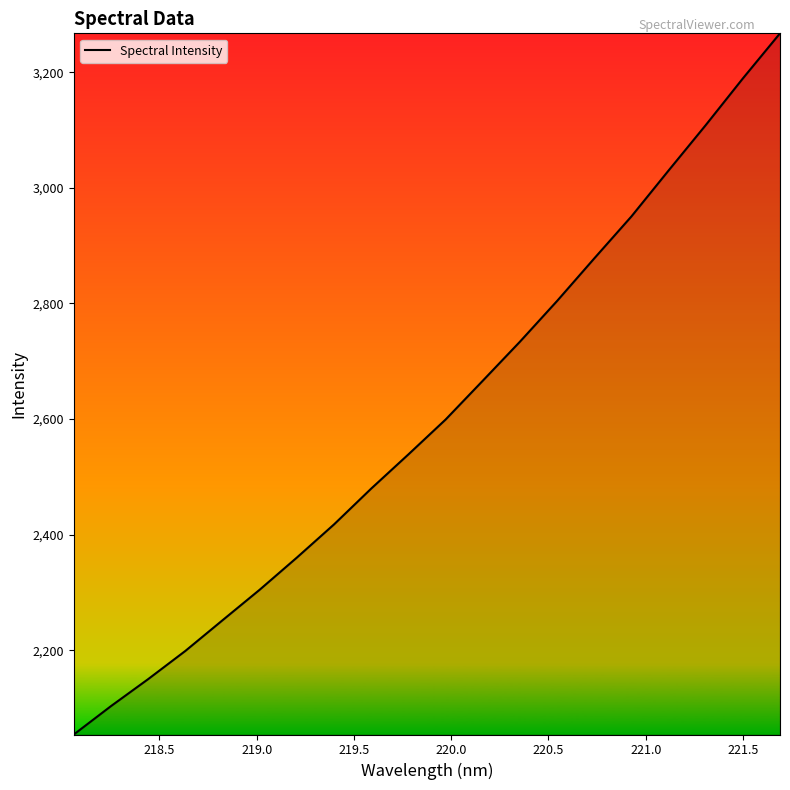

What is the average value?

2604.4